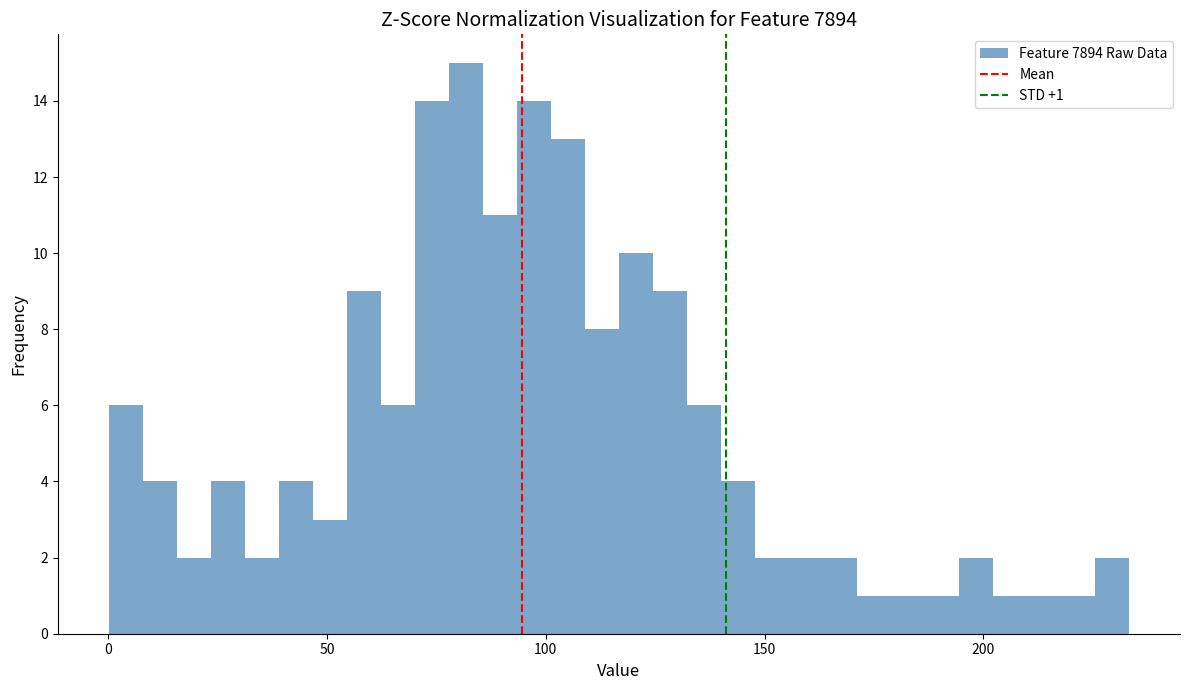

Around what value on the x-axis is the tallest bar? Give the approximate position of its centre, as read against the axis.

80